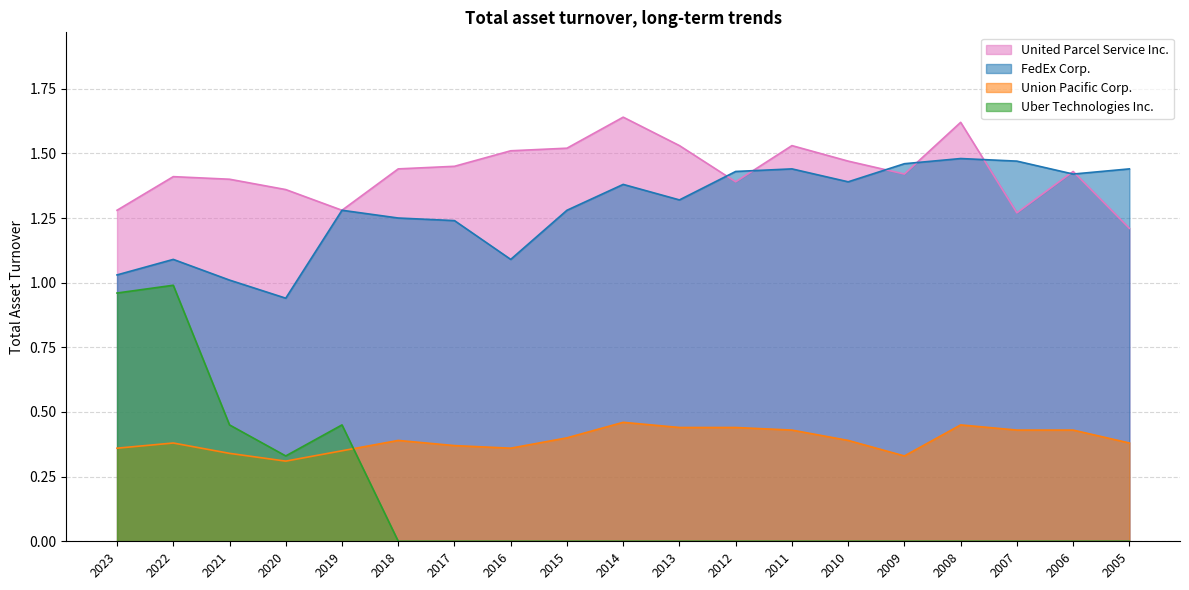

The United Parcel Service Inc. series shows 1.4 at 2018. True or false?

True